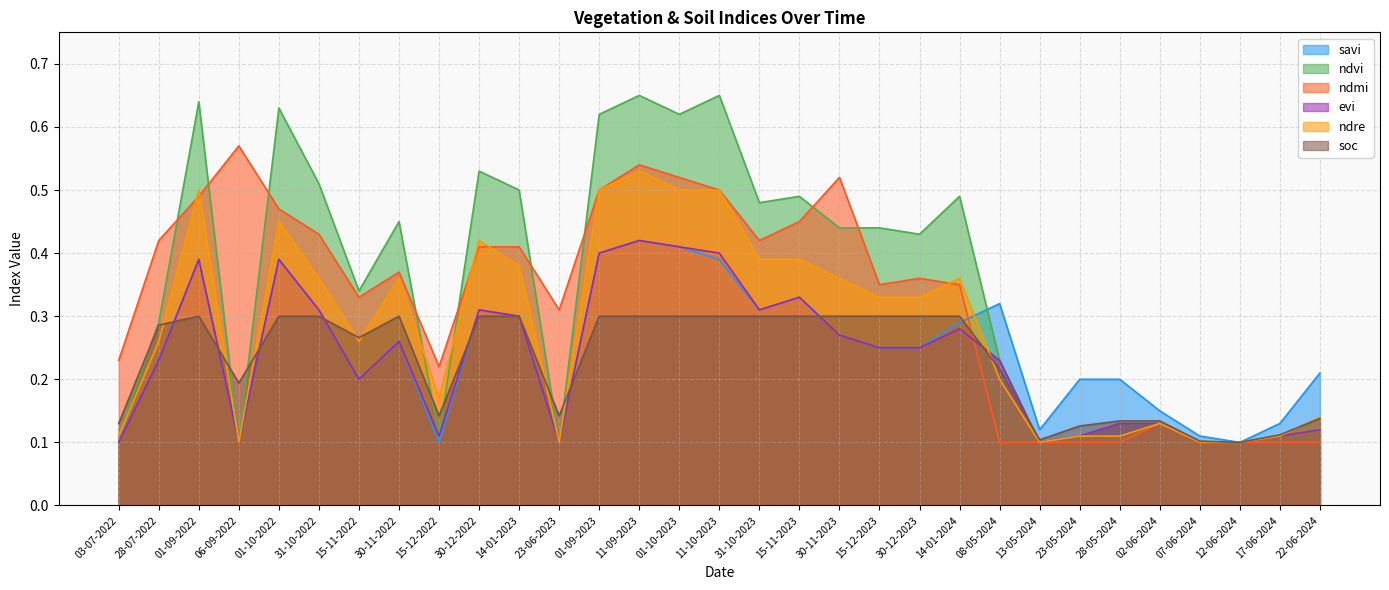

What is the sum of the savi values at 30-11-2022 and 17-06-2024?

0.4